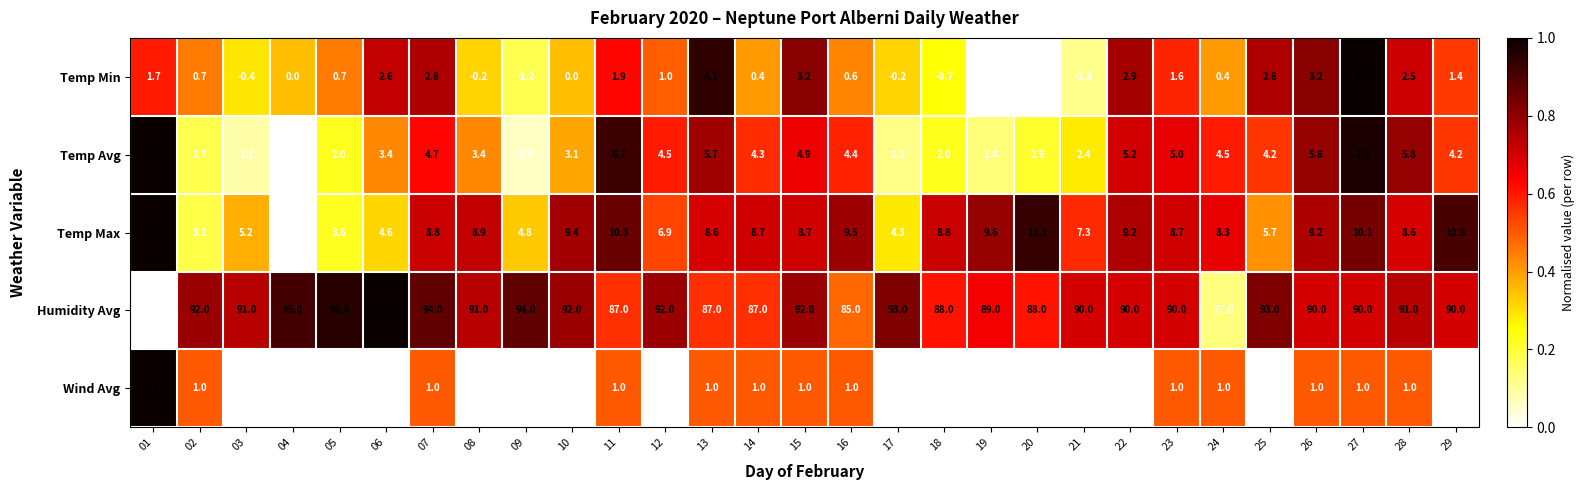

What is the spread (max minus min) of values at 02?

91.3